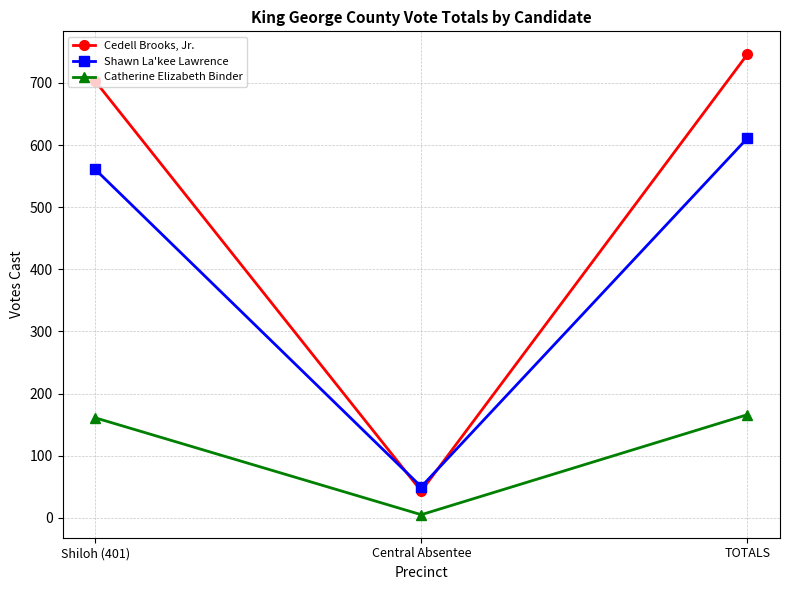

At how many categories does at least one series exceed 216?

2